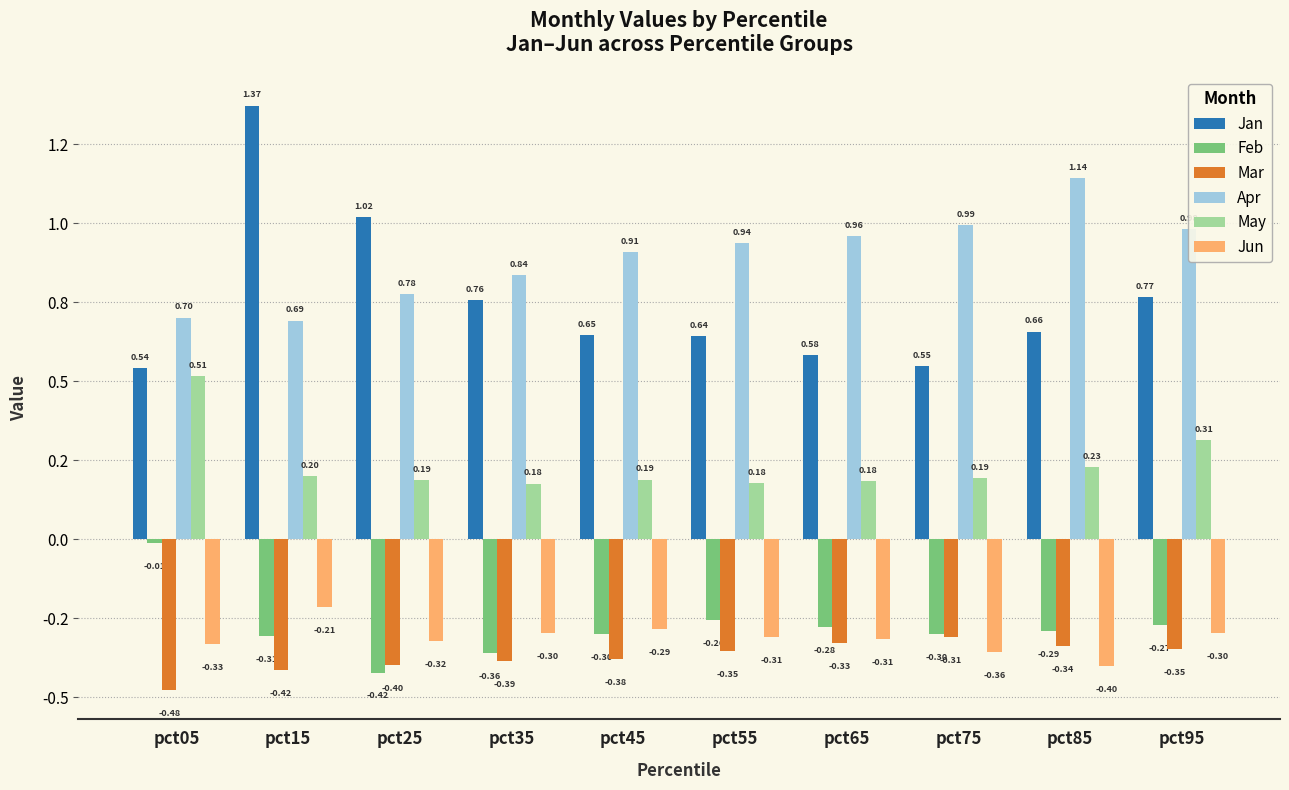

Between pct65 and pct95, which series saw the biggest shift?

Jan